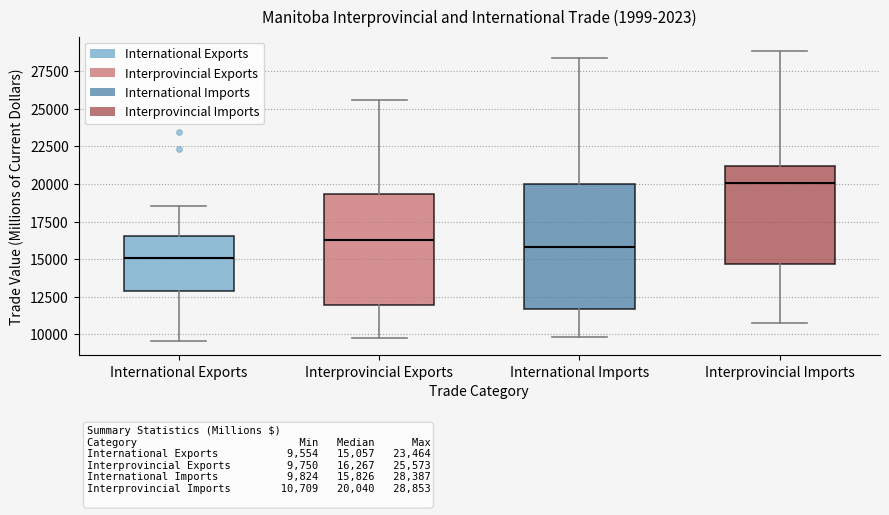

Which box's median line is the highest?

Interprovincial Imports